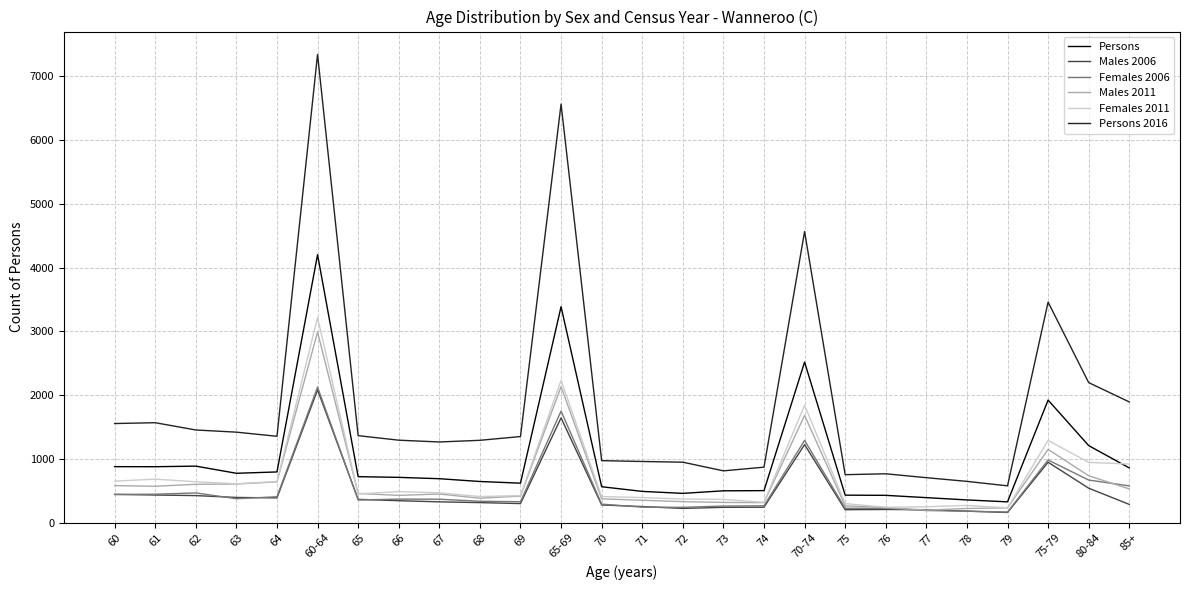

What are all the series names shown in the legend?

Persons, Males 2006, Females 2006, Males 2011, Females 2011, Persons 2016